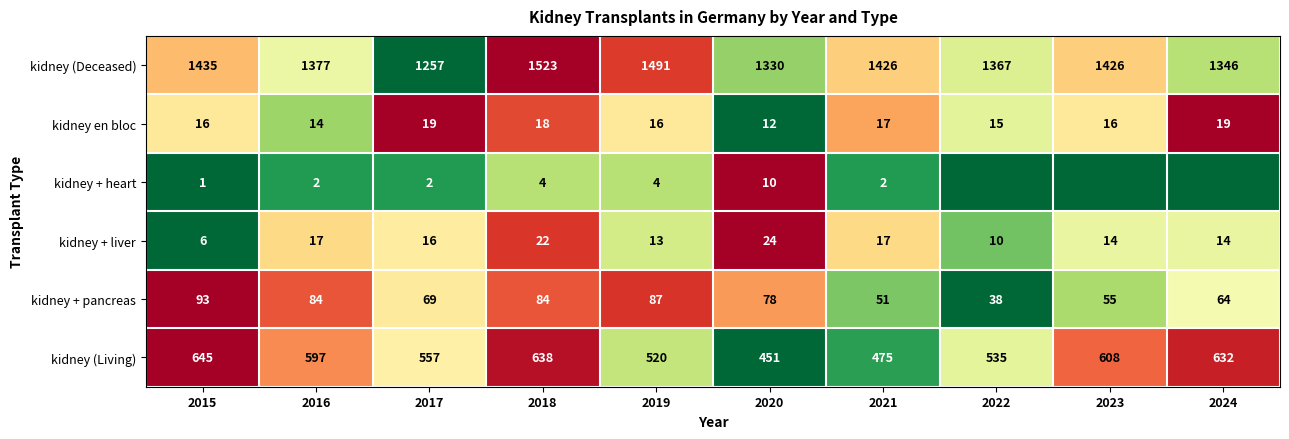

Between 2015 and 2016, which series saw the biggest shift?

kidney (Deceased)